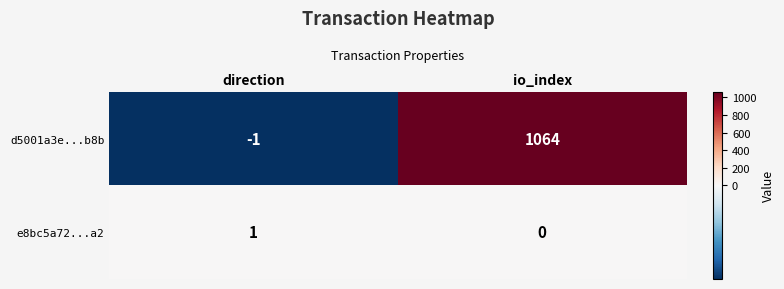

How many distinct data groups are displayed?

2